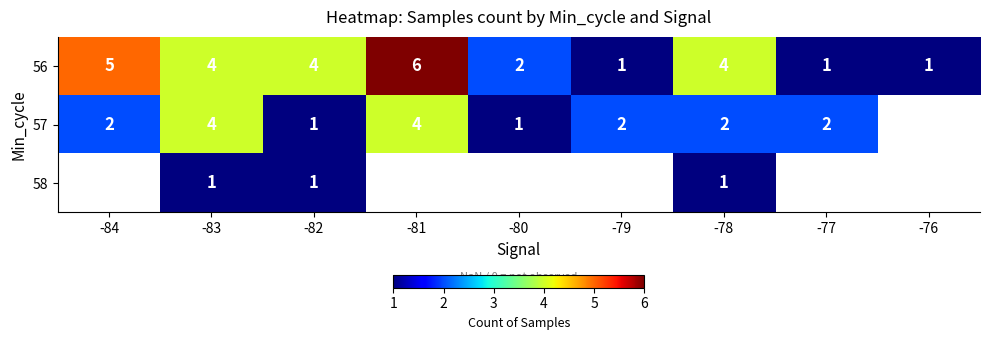

Is it true that 58 equals 1.7 at -83?

False